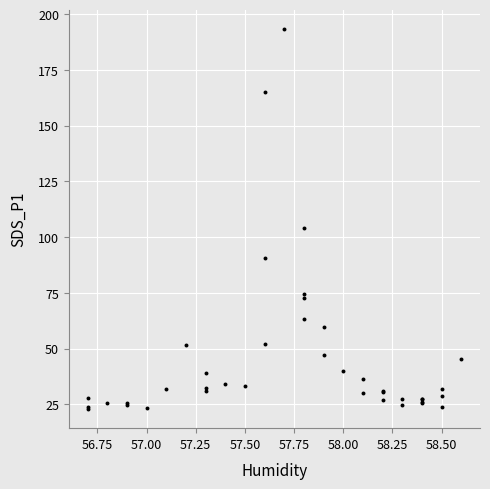

What Y value in the scatter plot is closest to 108?

104.0